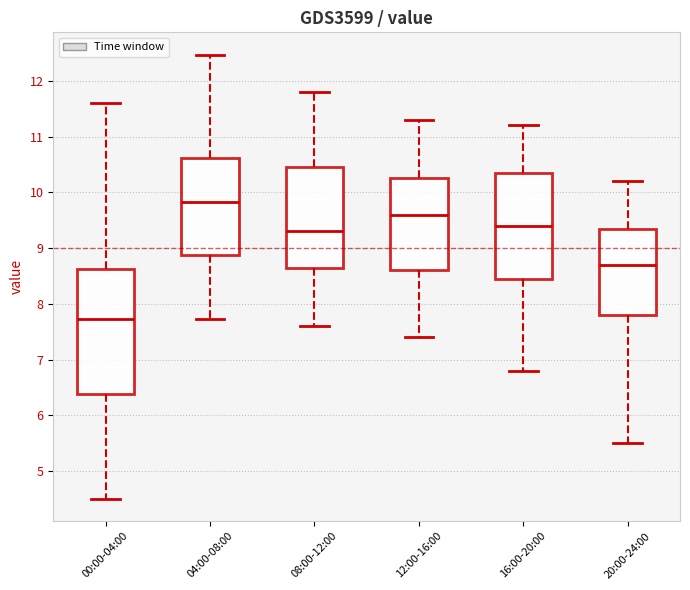

Which box is the tallest, from its lower edge to its upper edge?

00:00-04:00